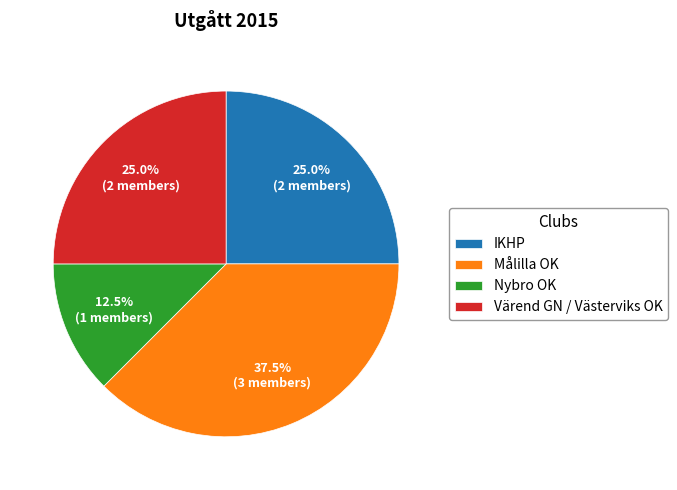

How many slices are in this pie chart?

4